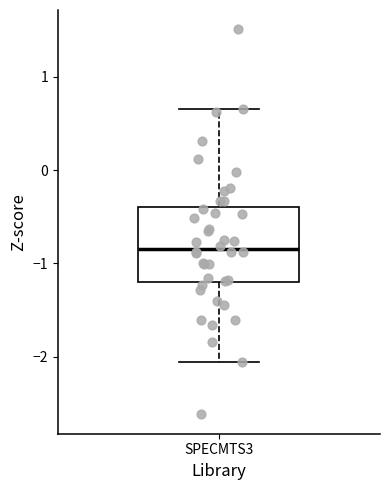

Read this box plot against the y-axis: the position of the median line, the range covered by the box, and the ends of both whiskers. The values are not printed on the chart, so give them approximately, as read against the axis.

median -0.8, box -1.2 to -0.4, whiskers -2.1 to 0.7